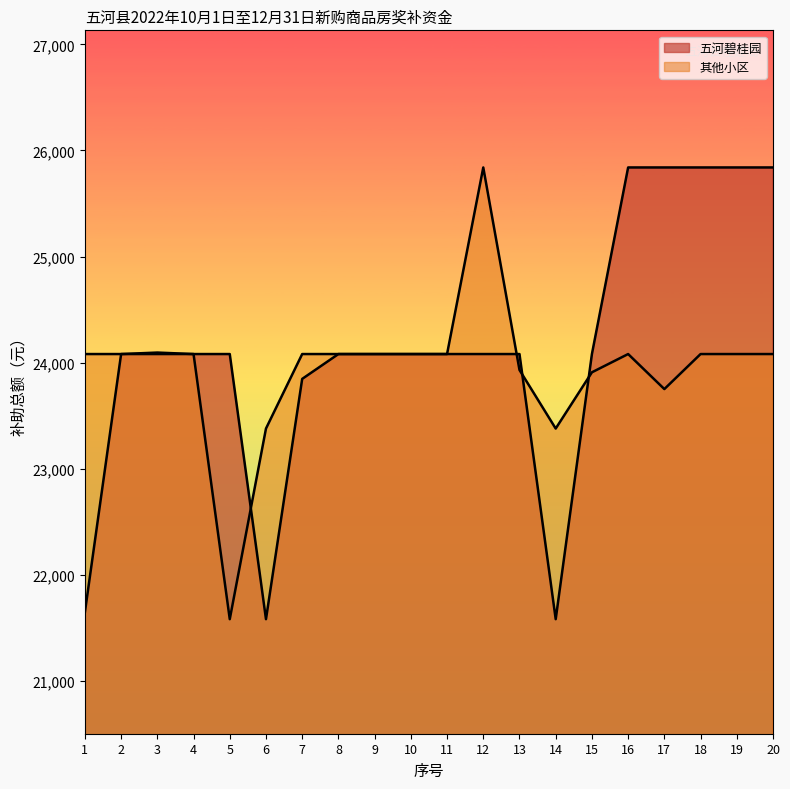

At which category does the chart reach its minimum across all series?

6